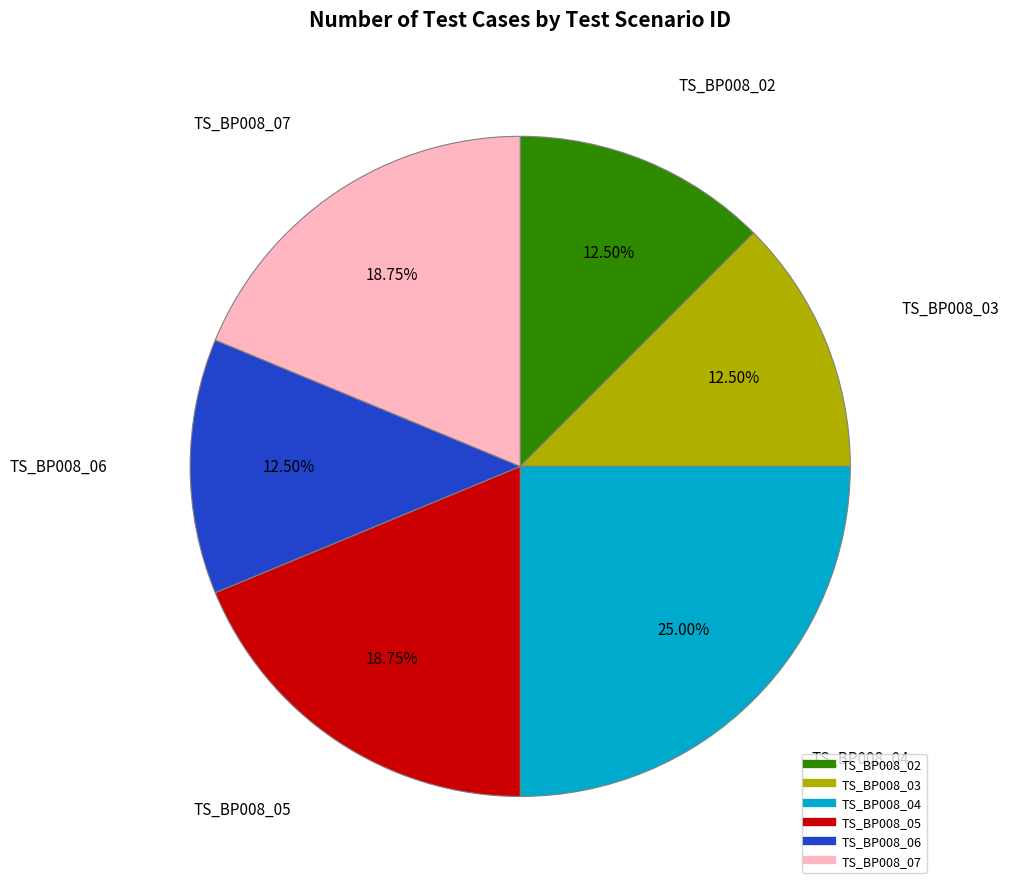

How many slices are in this pie chart?

6